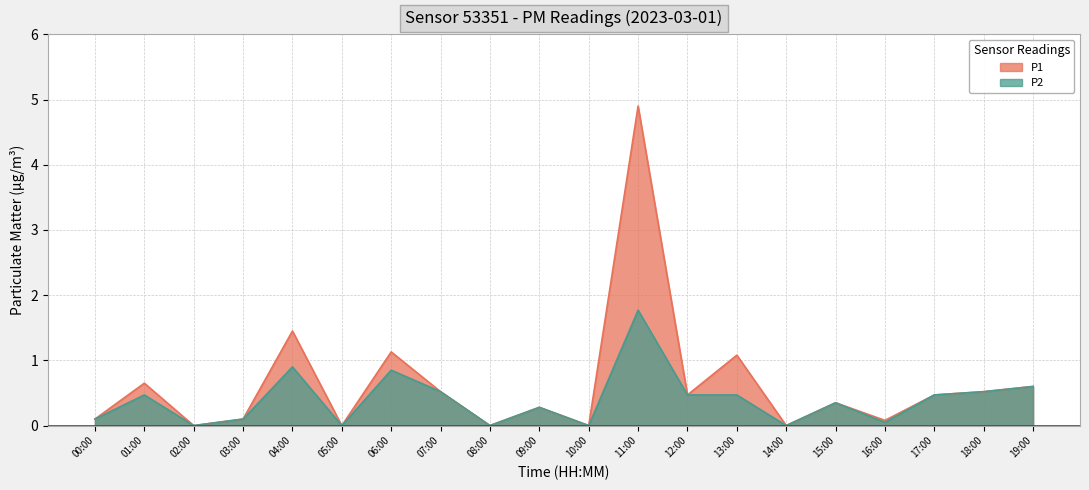

True or false: P1 and P2 intersect in this chart.

False